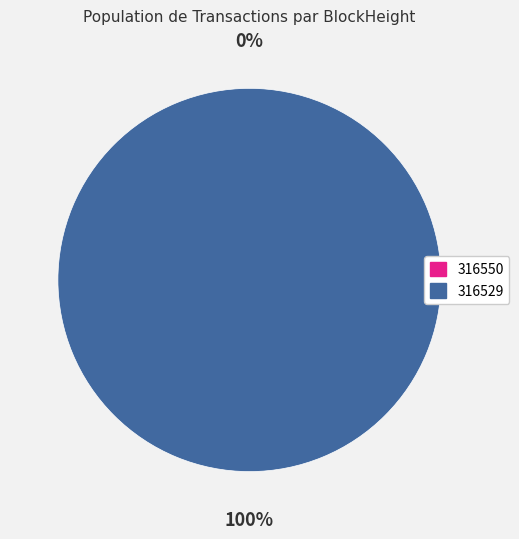

Count the number of slices in the pie.

2